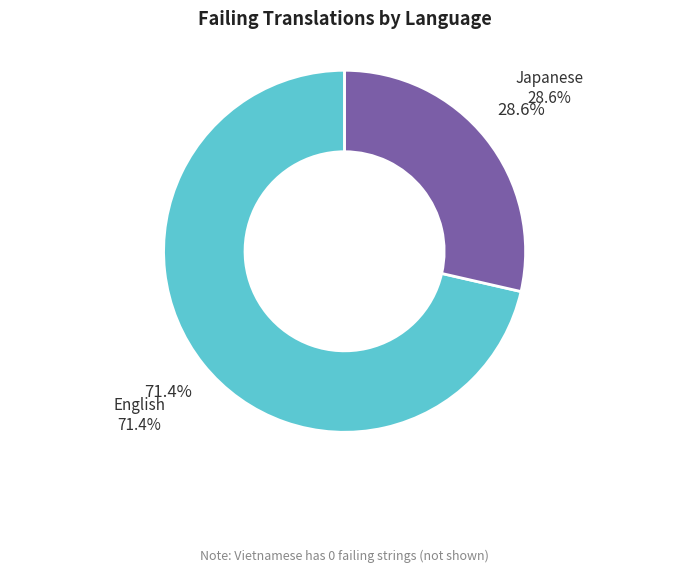

Is there any slice that represents more than half of the pie?

Yes